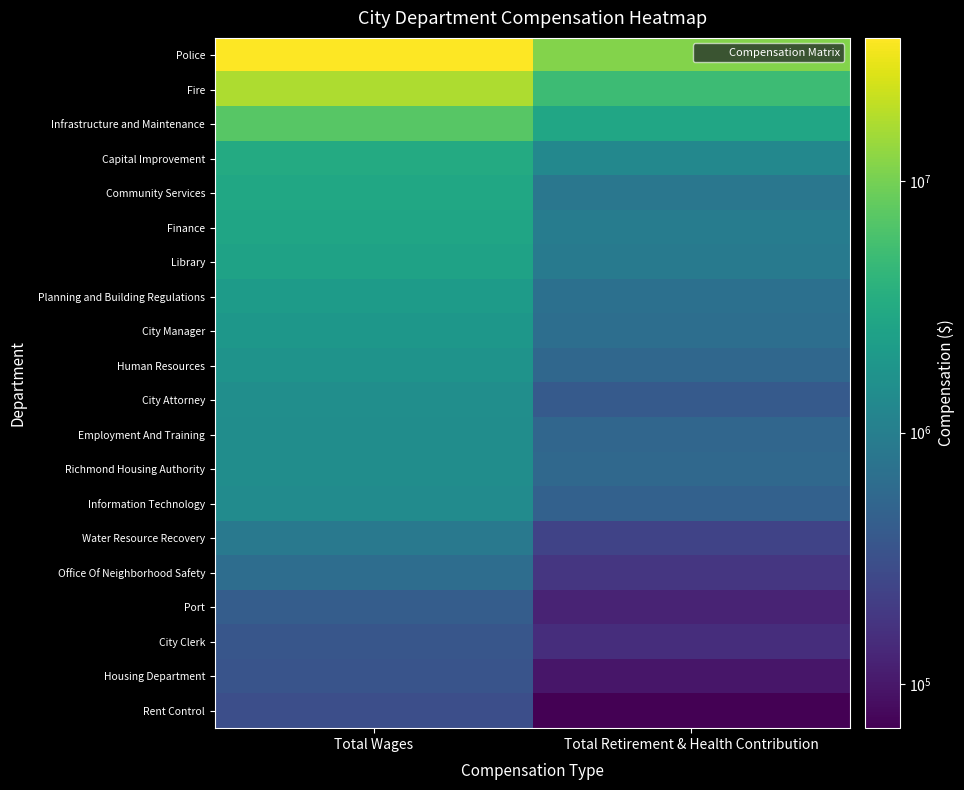

What is the maximum value shown in the chart?

37137537